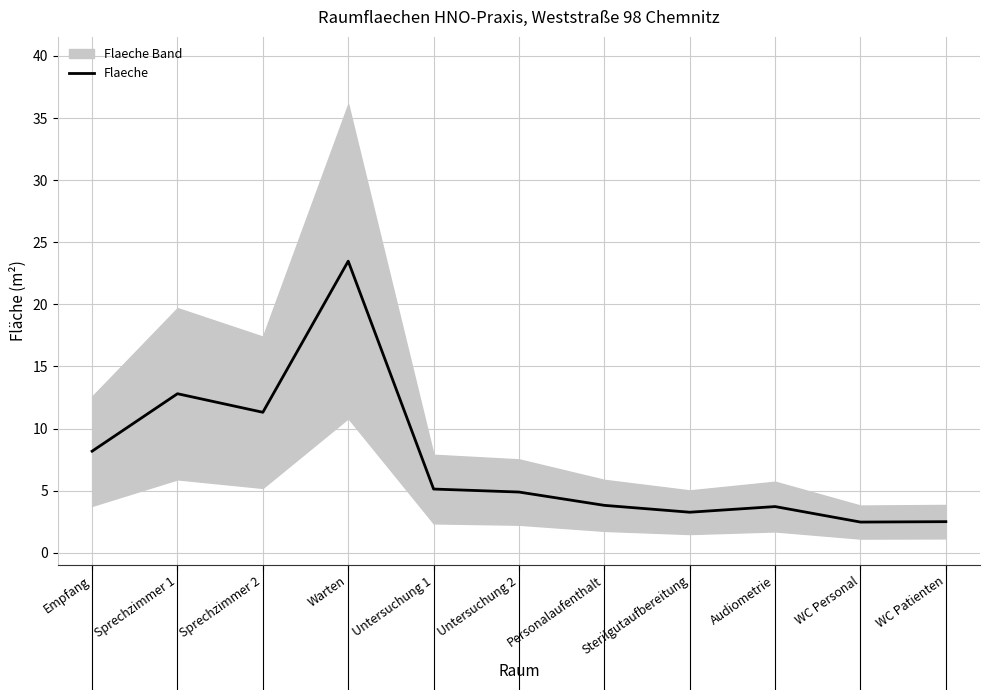

Reading left to right, extract all data points from this chart.

Empfang=8.2	Sprechzimmer 1=12.8	Sprechzimmer 2=11.3	Warten=23.5	Untersuchung 1=5.1	Untersuchung 2=4.9	Personalaufenthalt=3.8	Sterilgutaufbereitung=3.3	Audiometrie=3.7	WC Personal=2.5	WC Patienten=2.5